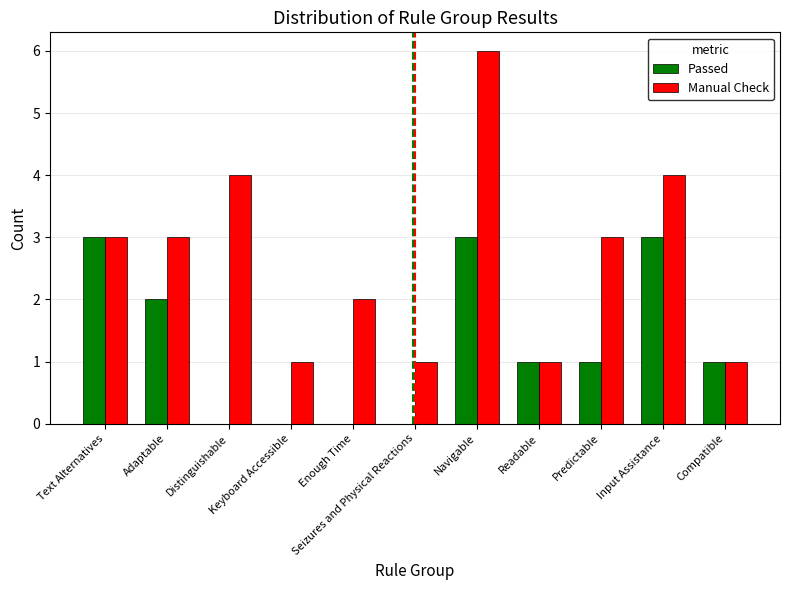

Is it true that Manual Check equals 2 at Enough Time?

True